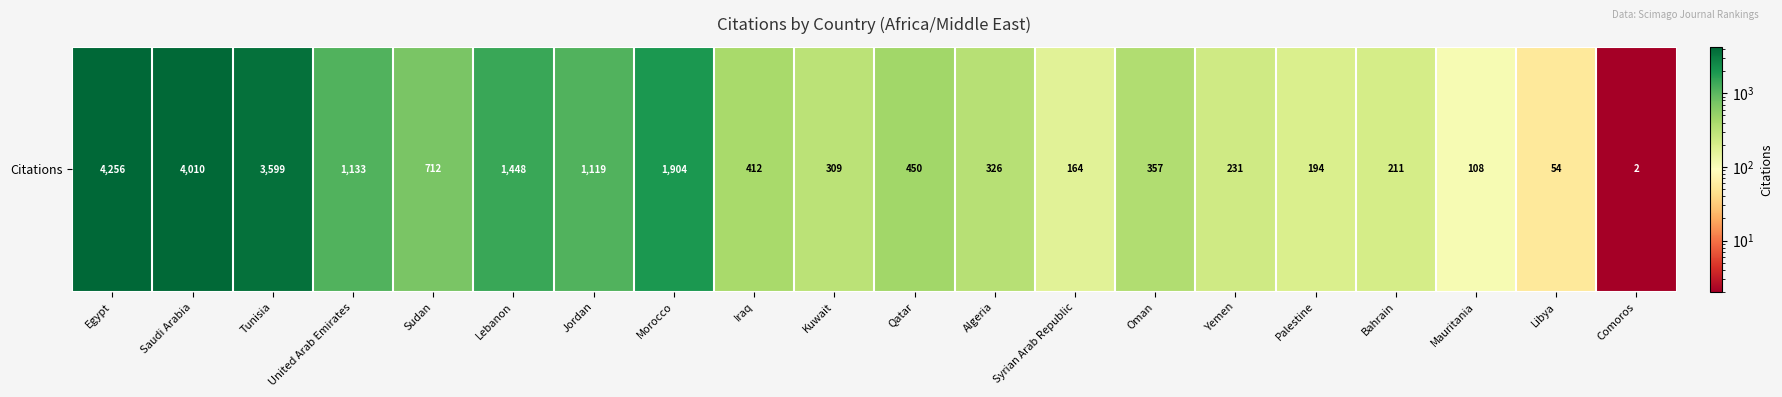

Where does the data first go above 412?

Egypt